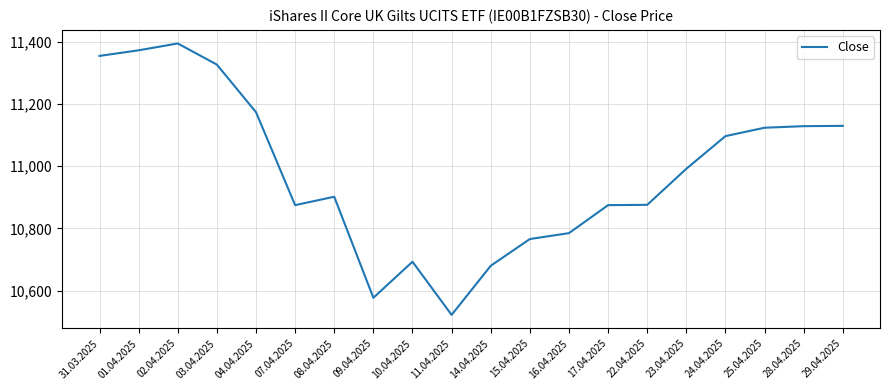

What is the difference between the values at 24.04.2025 and 02.04.2025?

298